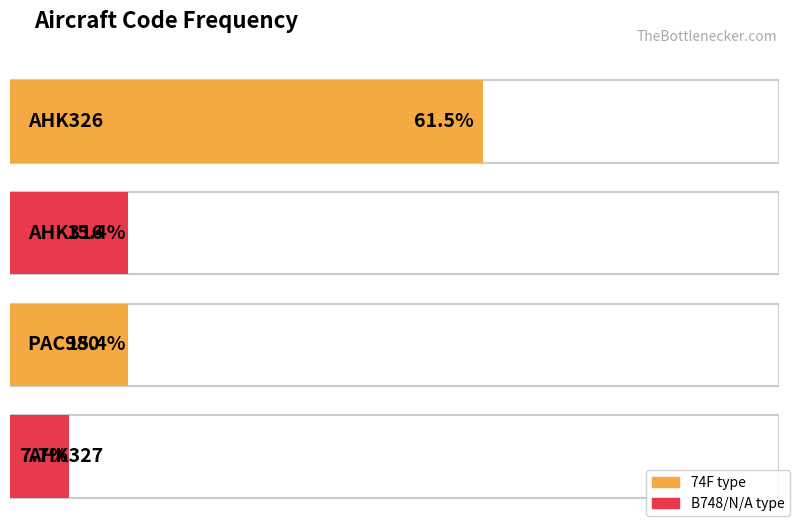

Which category has the lowest value across all series?

AHK327